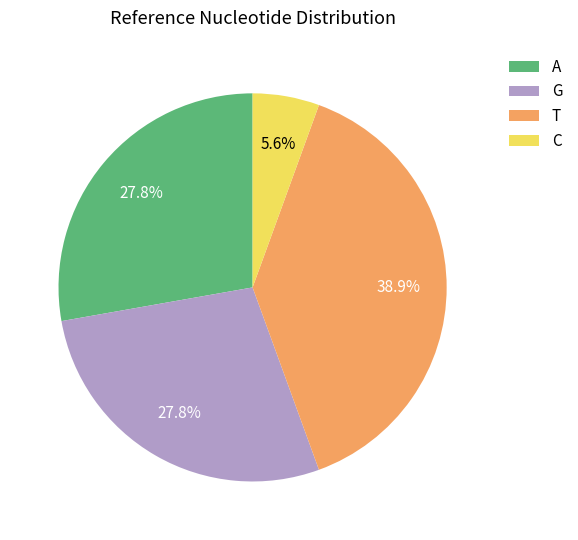

Is G the majority of the pie?

No